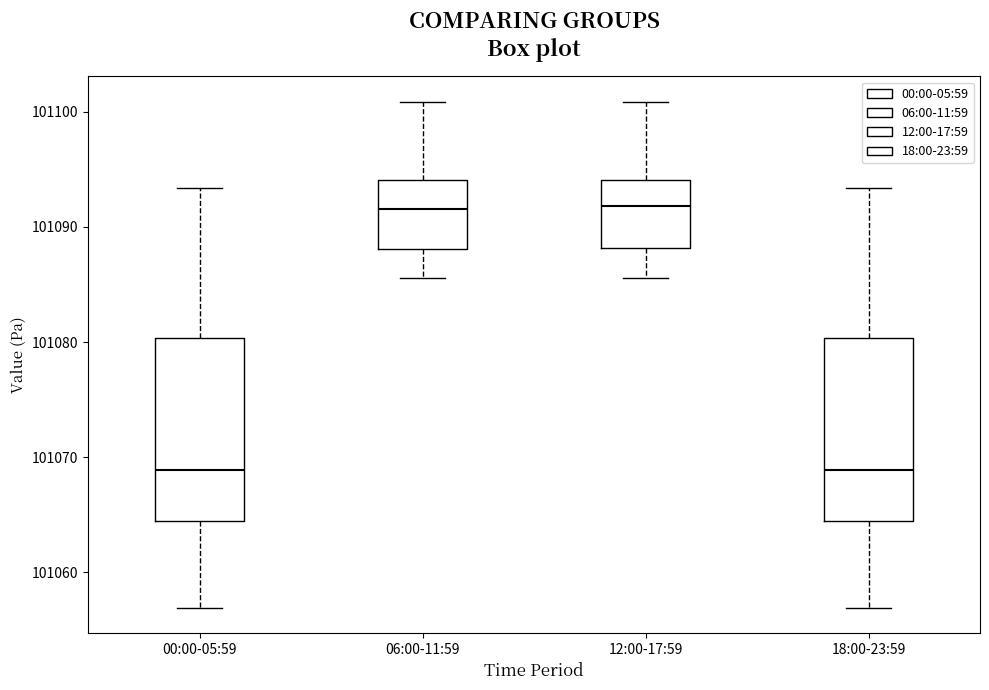

Where is the upper edge of the box for 12:00-17:59 on the y-axis? The values are not printed on the chart, so give them approximately, as read against the axis.

101094